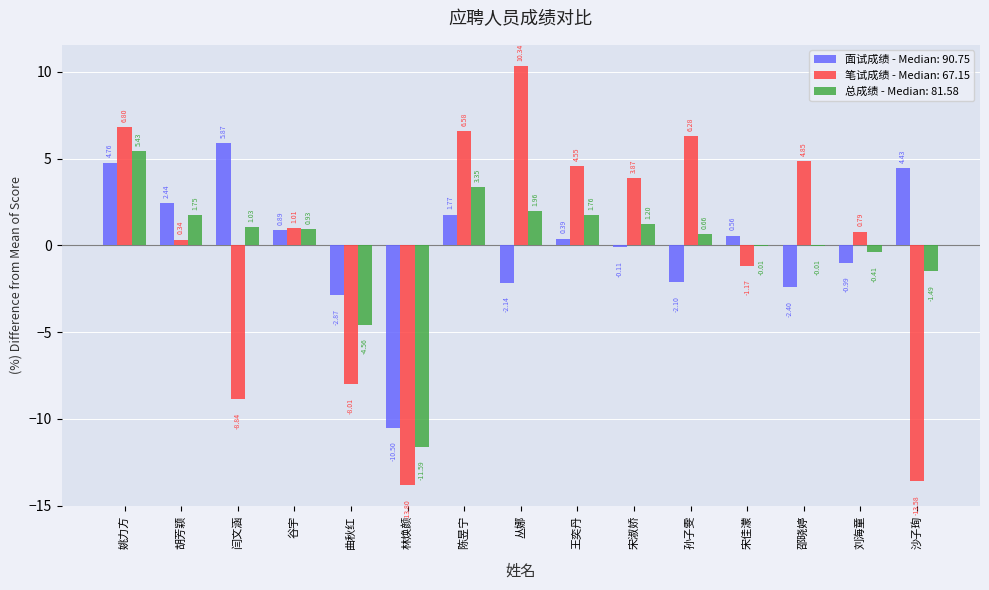

How many data points does each series have?

15